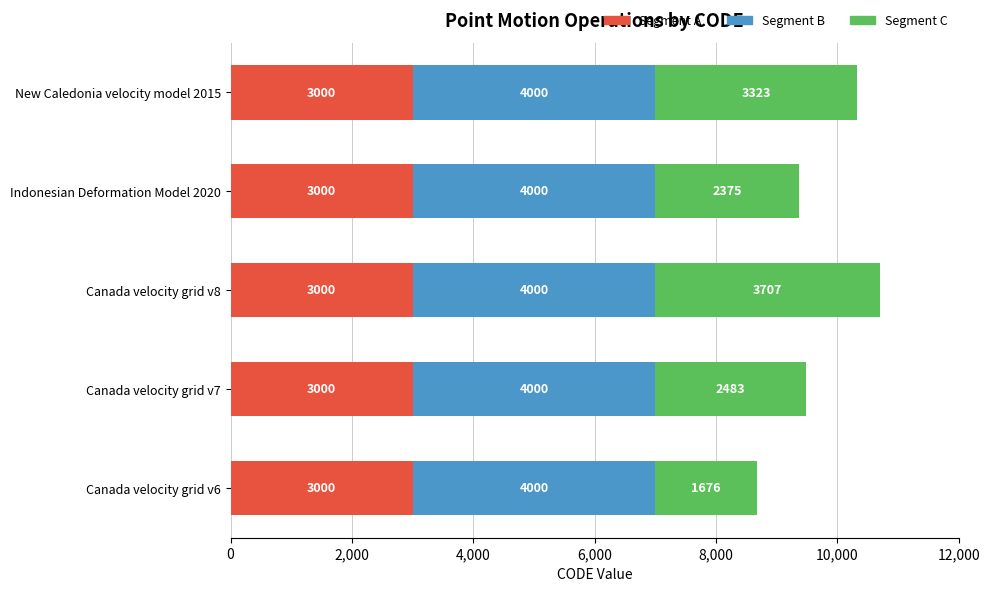

Read the Segment A value at Canada velocity grid v6.

3000